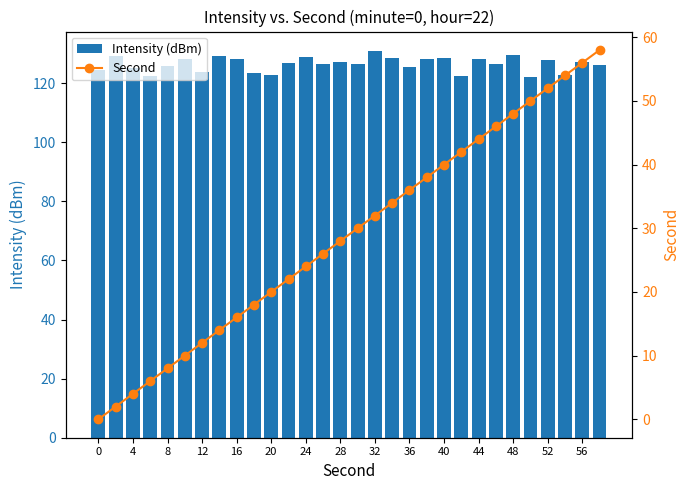

Reading left to right, what are all the values shown in this chart?

Intensity (dBm): 124.4	129.2	125.2	122.4	125.8	128.1	123.6	129.1	128.2	123.4	122.8	126.9	128.8	126.6	127.2	126.3	130.9	128.3	125.6	128.1	128.5	122.4	128.3	126.6	129.6	122.1	127.7	122.7	127.3	126.2
Second: 0.0	2.0	4.0	6.0	8.0	10.0	12.0	14.0	16.0	18.0	20.0	22.0	24.0	26.0	28.0	30.0	32.0	34.0	36.0	38.0	40.0	42.0	44.0	46.0	48.0	50.0	52.0	54.0	56.0	58.0